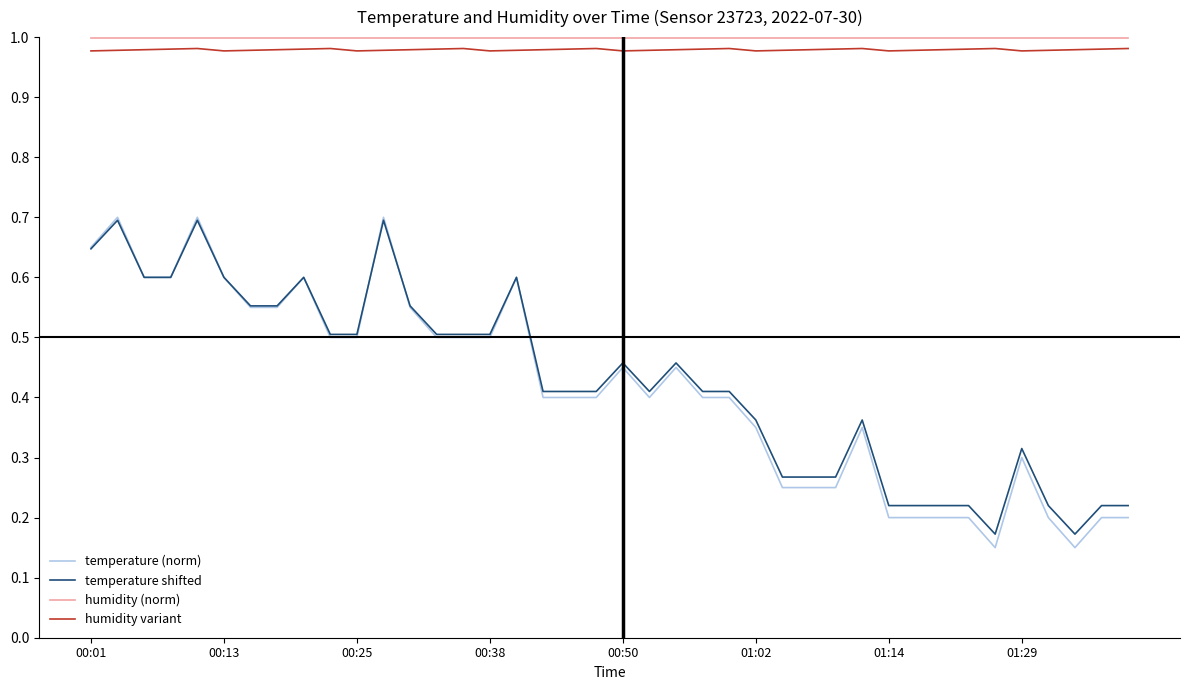

True or false: humidity (norm) and temperature shifted cross at least once.

False